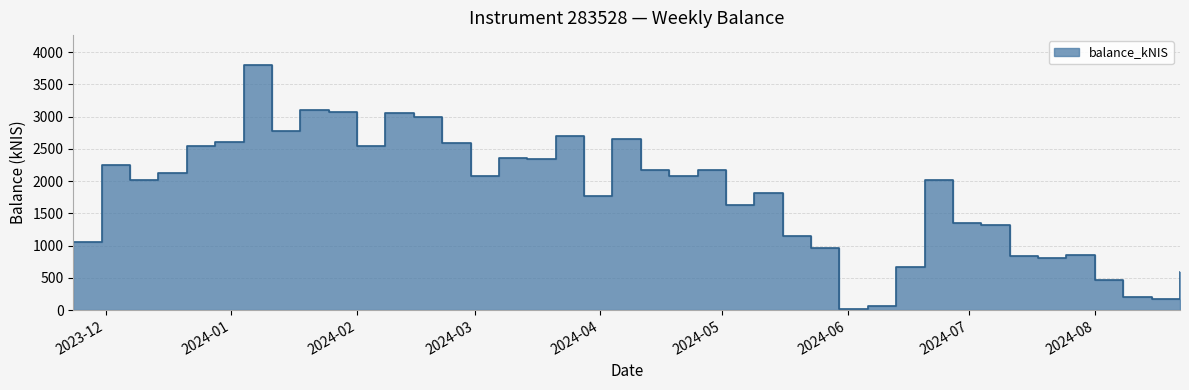

Reading right to left, what are all the values shown in this chart?

586.0	175.4	197.3	463.9	861.7	812.3	834.0	1320.8	1356.0	2011.6	660.4	58.6	21.0	967.4	1155.9	1818.9	1629.1	2167.9	2072.4	2175.6	2647.1	1767.6	2697.5	2345.5	2358.4	2076.4	2590.0	2997.9	3049.9	2548.7	3069.5	3104.6	2782.4	3808.8	2605.6	2539.2	2121.9	2015.2	2248.1	1061.7